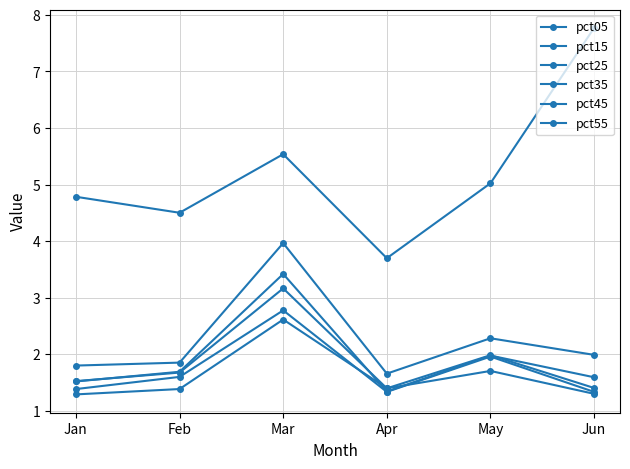

What is the highest value of the pct05 series?

7.8